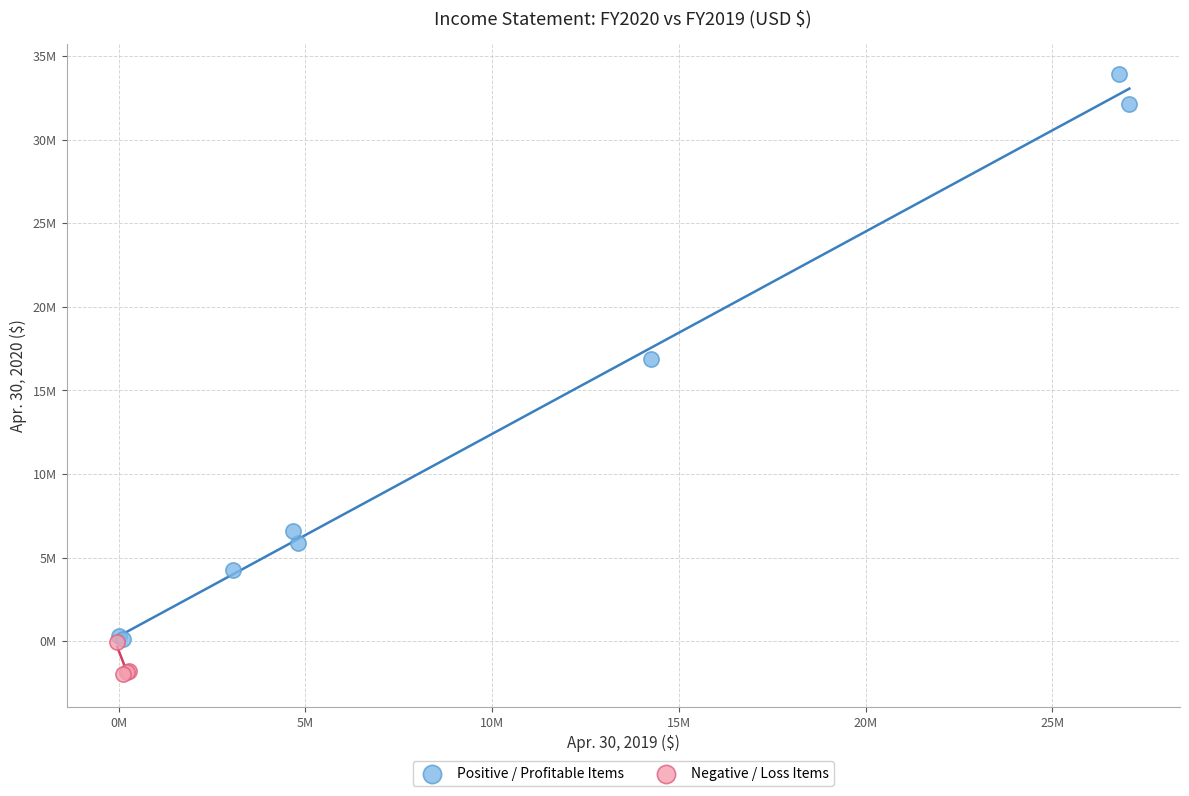

Which series contains the highest Y value?

Positive / Profitable Items